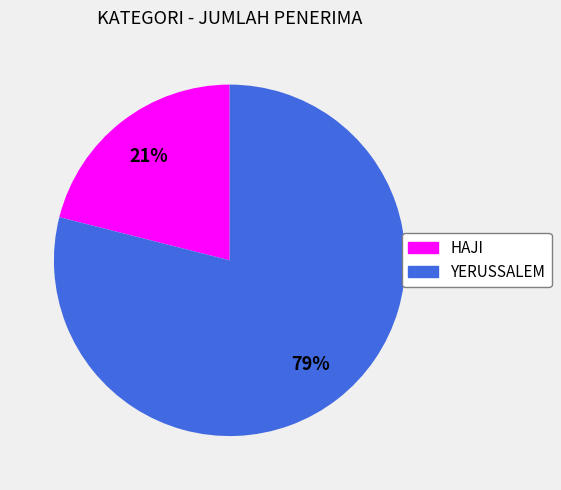

True or false: HAJI accounts for 30% of the total.

False